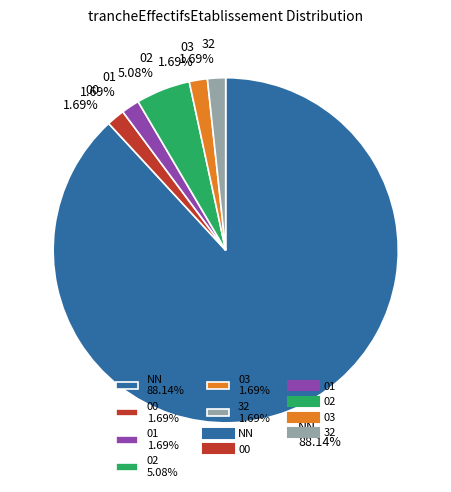

Approximately how many times larger is the value at 02 5.08% compared to 00 1.69%?

3.0